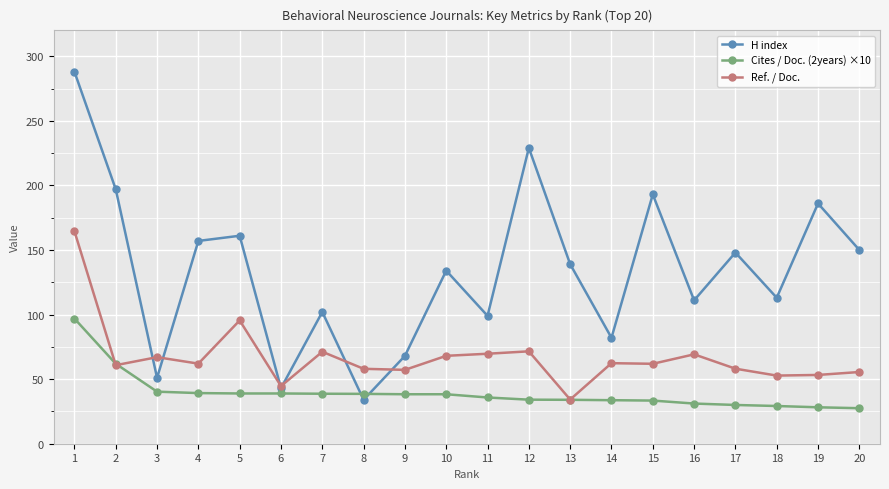

What is the difference between the Ref. / Doc. values at 2 and 9?

3.6